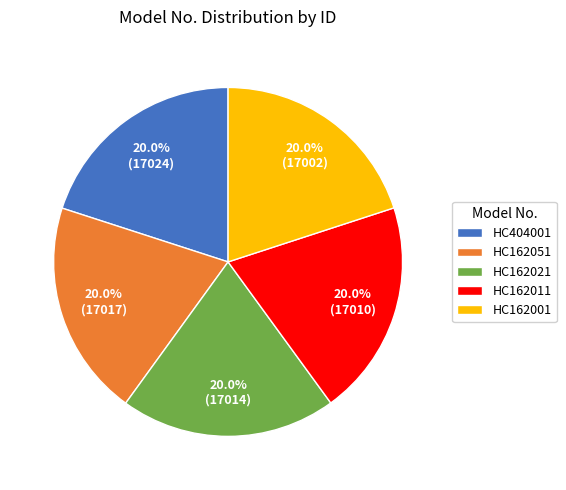

Approximately how many times larger is the value at HC404001 compared to HC162021?

1.0